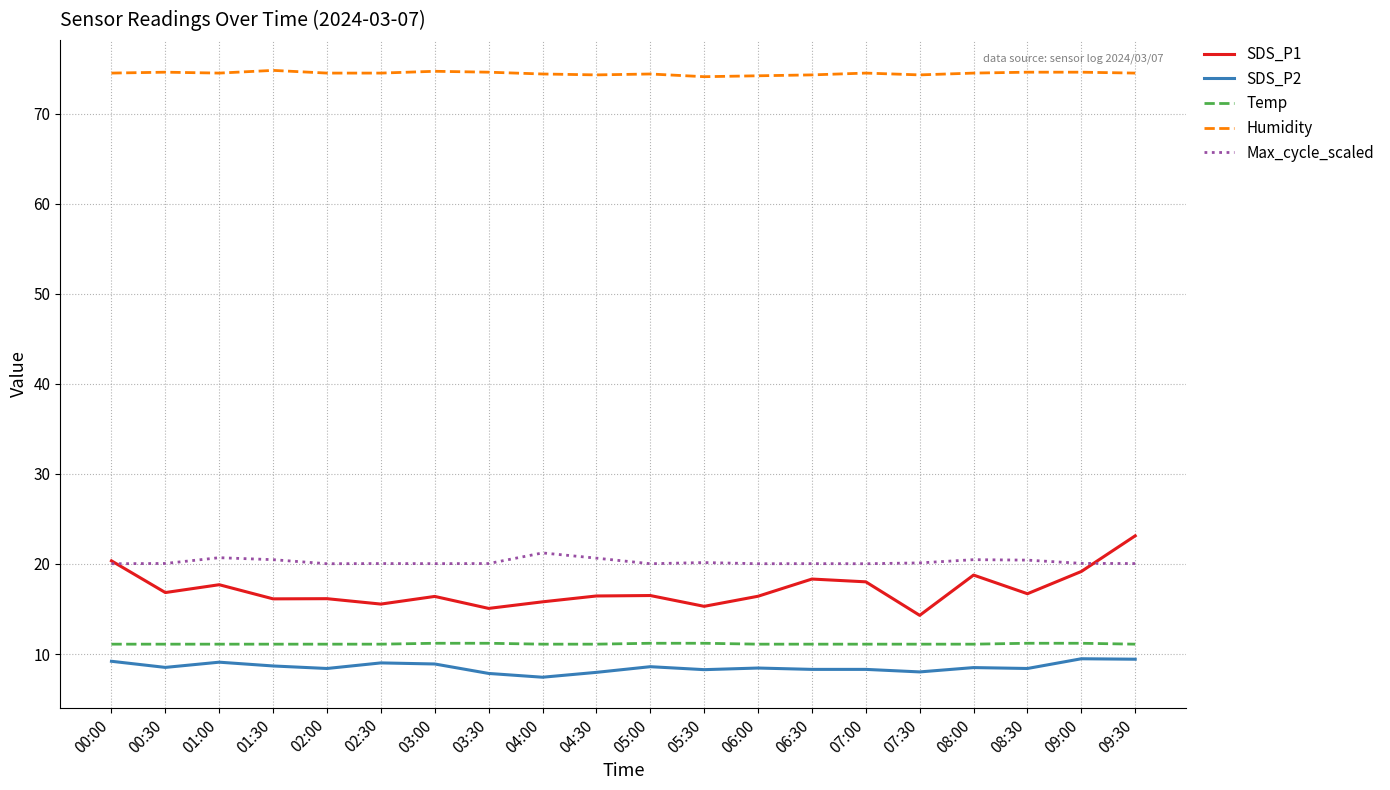

The Temp series shows 11.2 at 05:00. True or false?

True